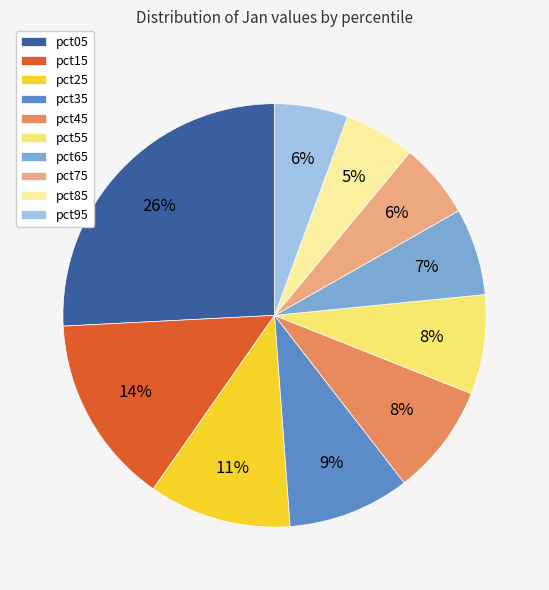

To the nearest percent, what is the average slice percentage?

10%